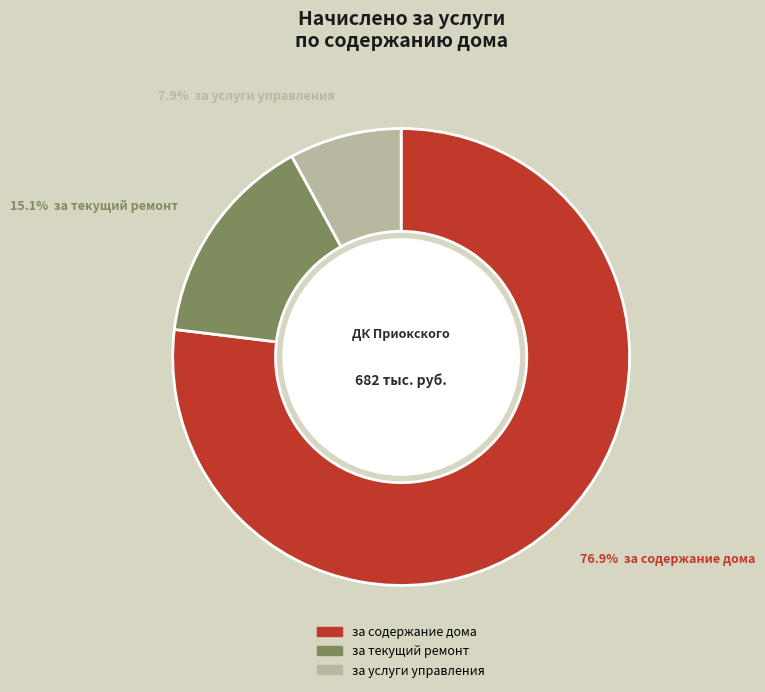

Which has a higher value, за услуги управления or за текущий ремонт?

за текущий ремонт